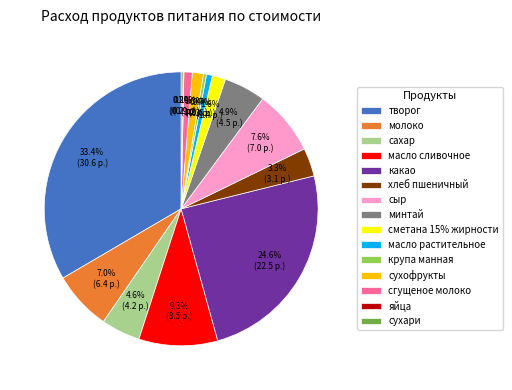

What percentage is NOT represented by крупа манная?

99.6%